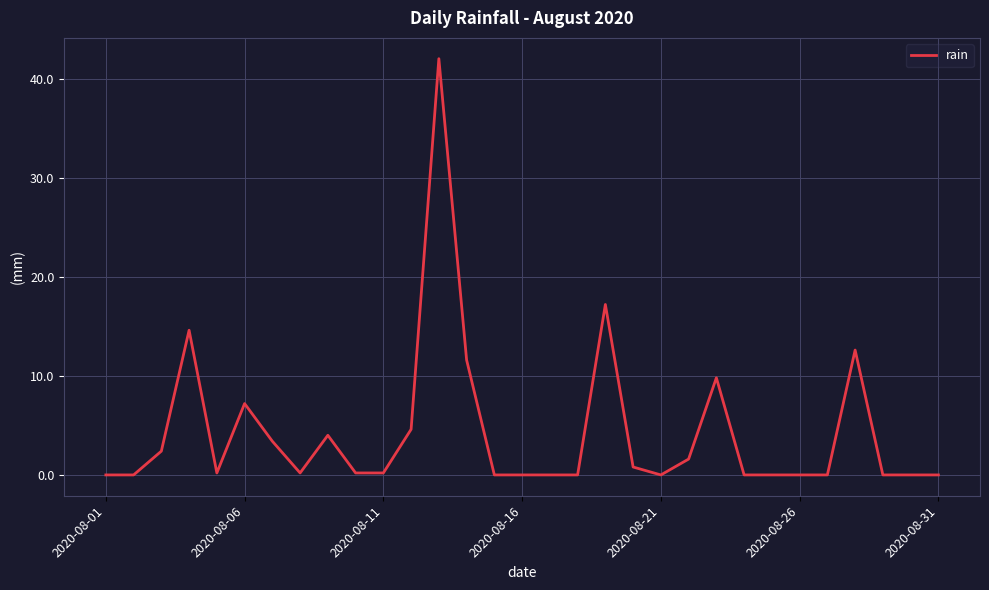

What is the greatest value displayed?

42.0